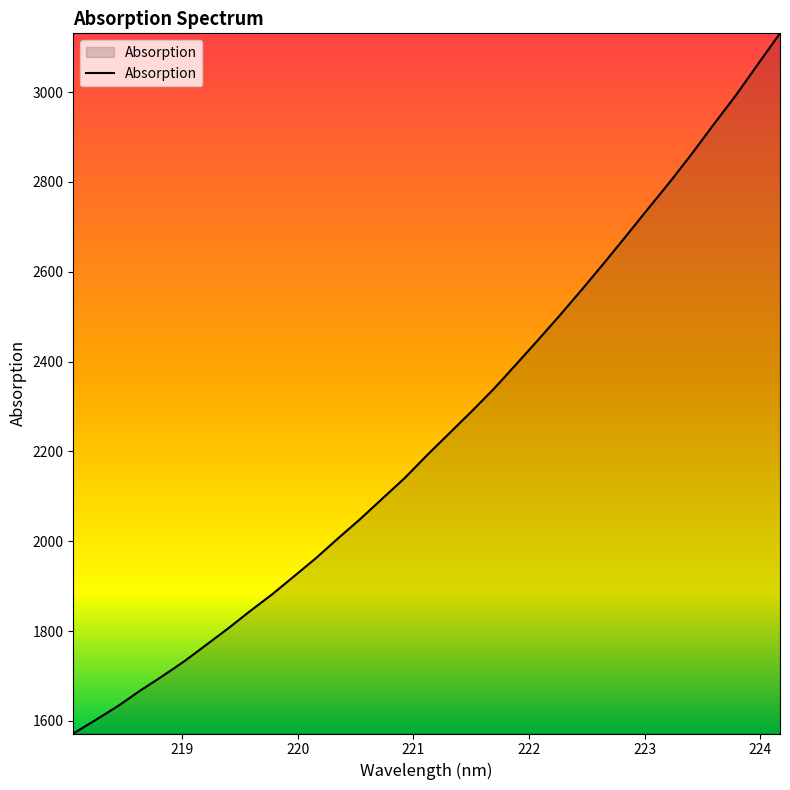

Does the chart display data point markers on the line(s)?

No